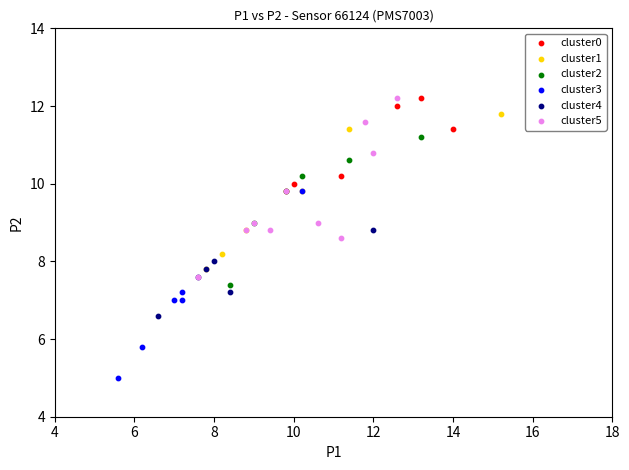

Which series contains the lowest Y value?

cluster3